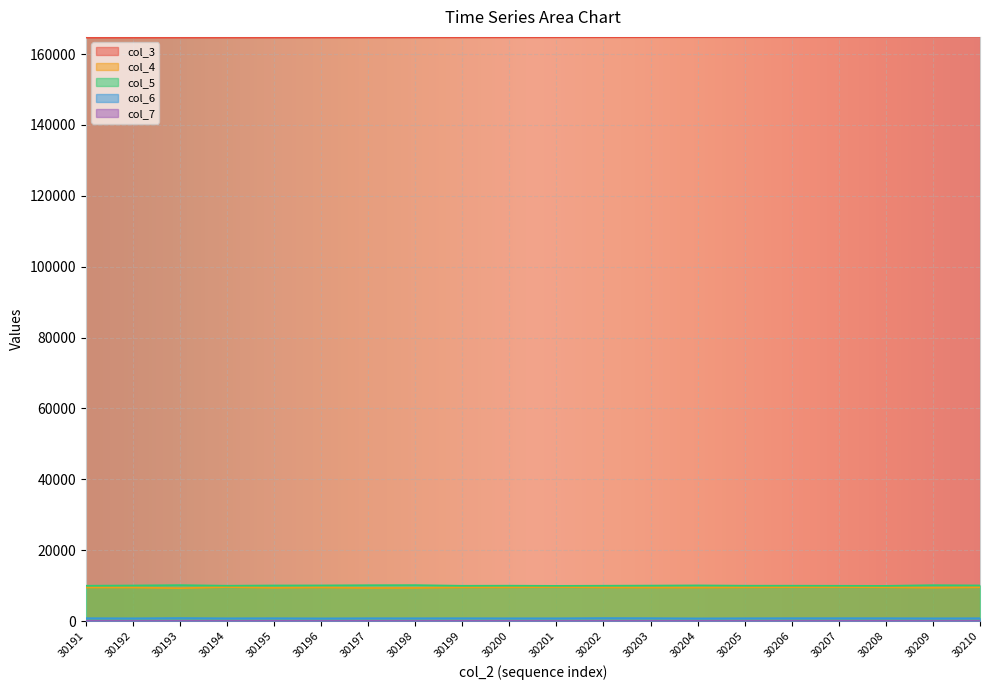

What is the average value of the col_5 series?

10030